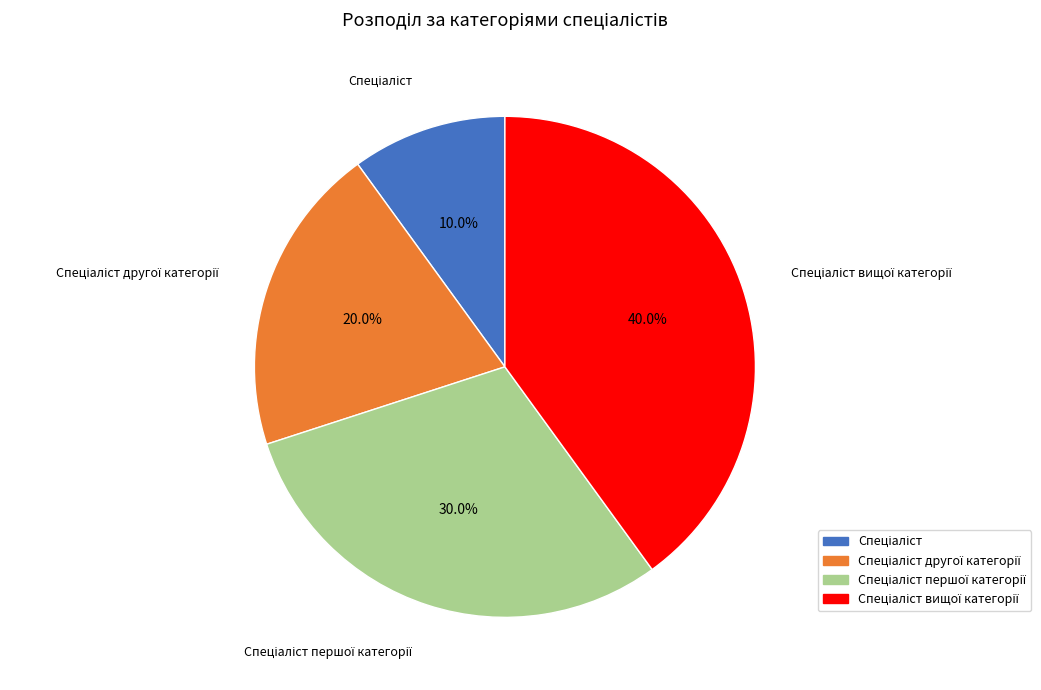

Is there a majority slice in this chart?

No